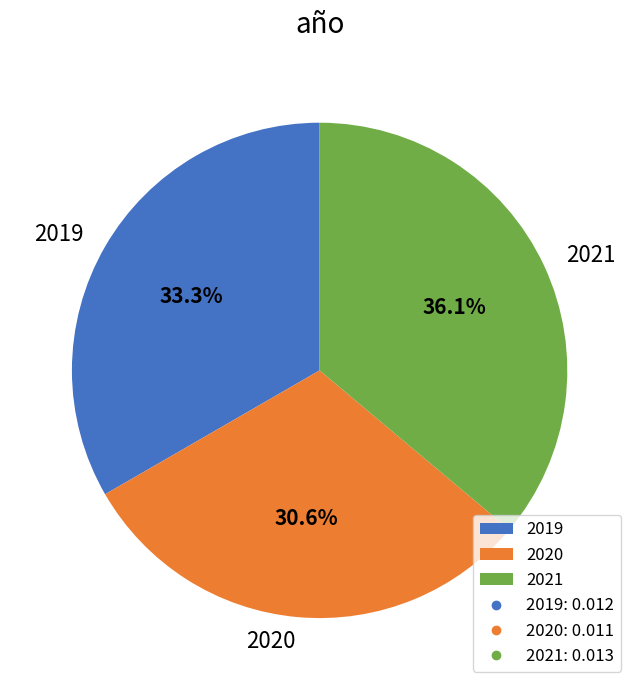

To the nearest percent, what is the average slice percentage?

33%